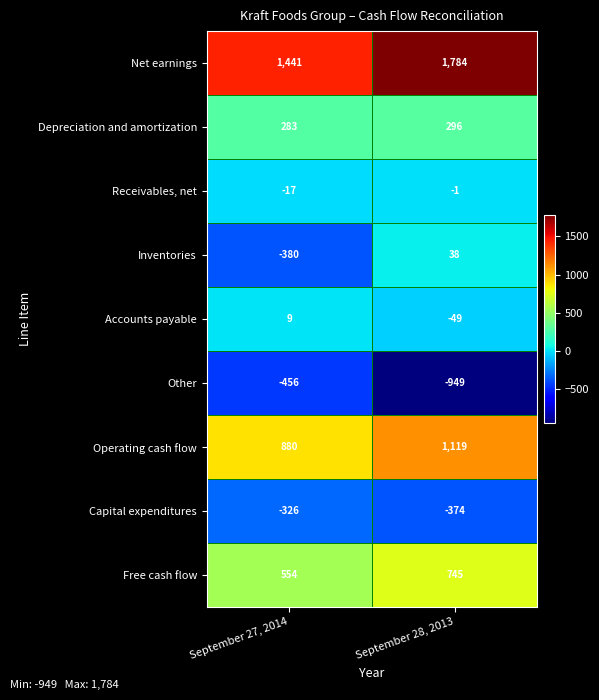

What is the smallest value displayed?

-949